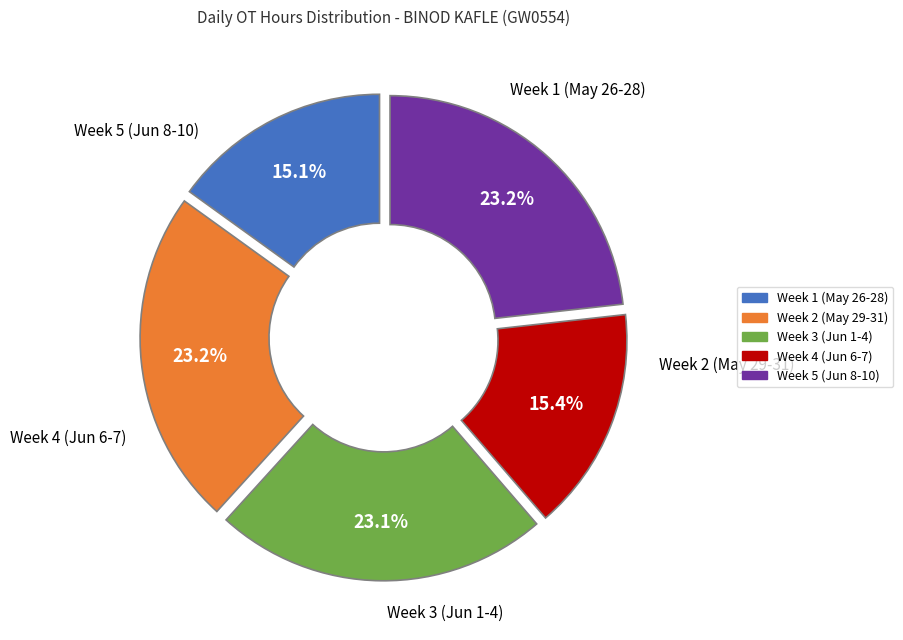

Does any single category account for the majority?

No